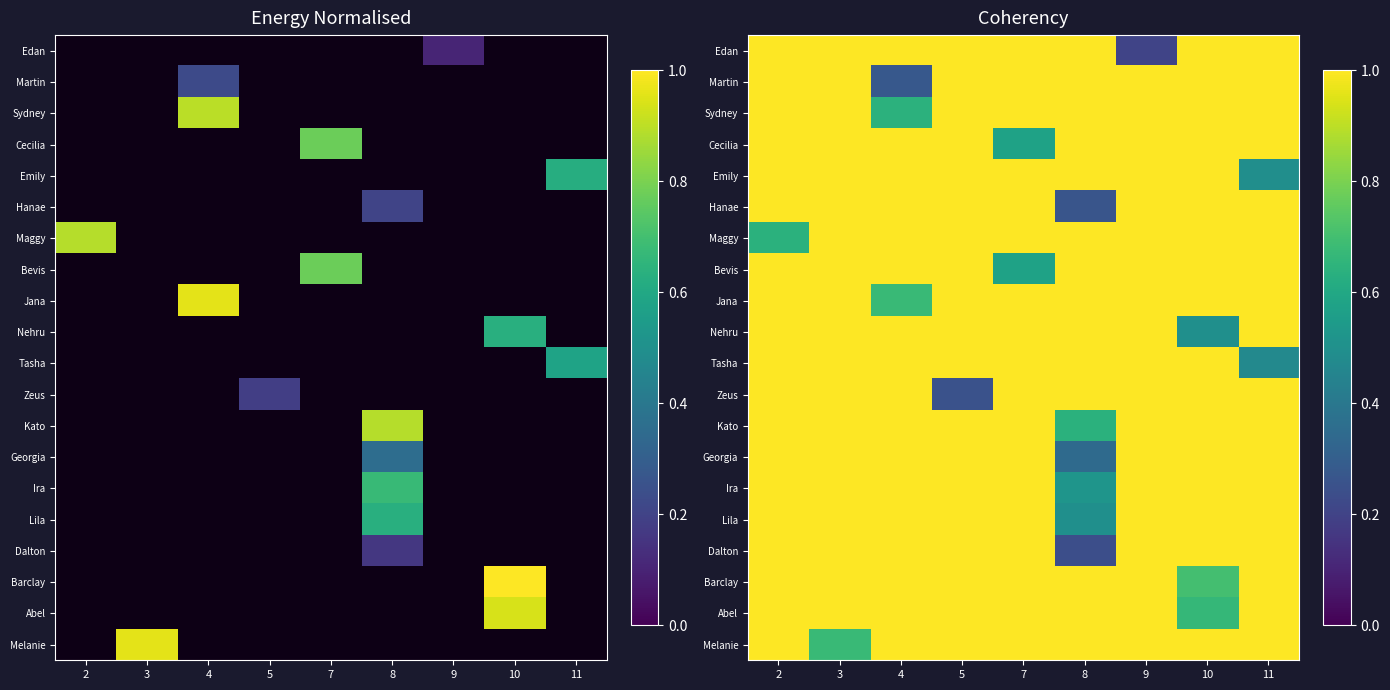

How many data points does each series have?

9